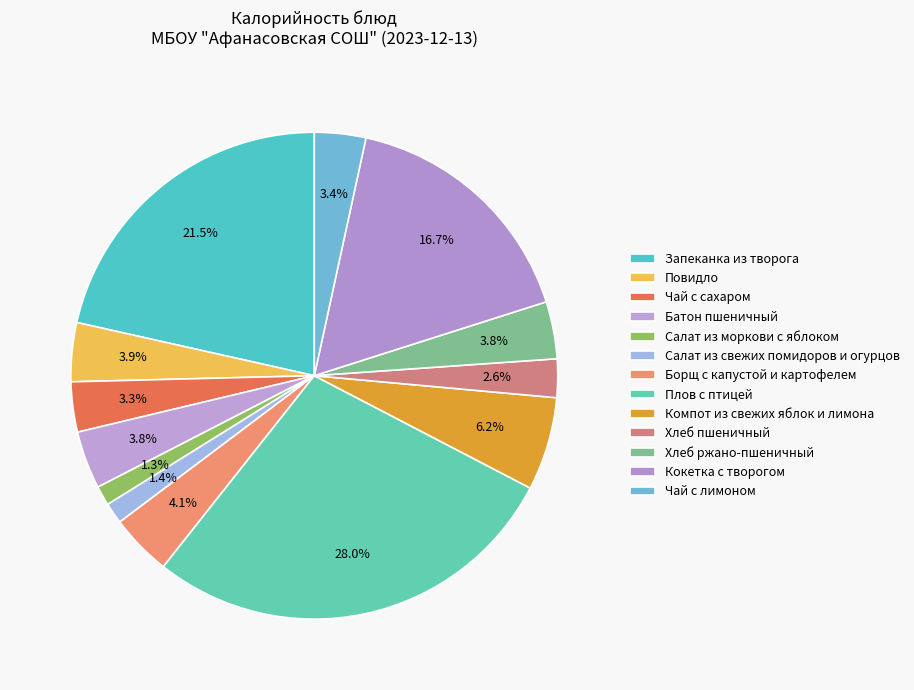

Do Салат из свежих помидоров и огурцов and Батон пшеничный together represent more than half of the pie?

No